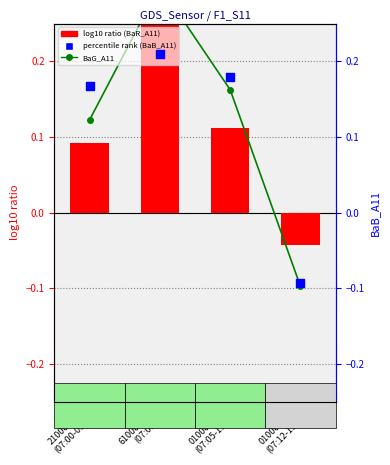

At which category is the sum across all series the highest?

61000000
(07:03)